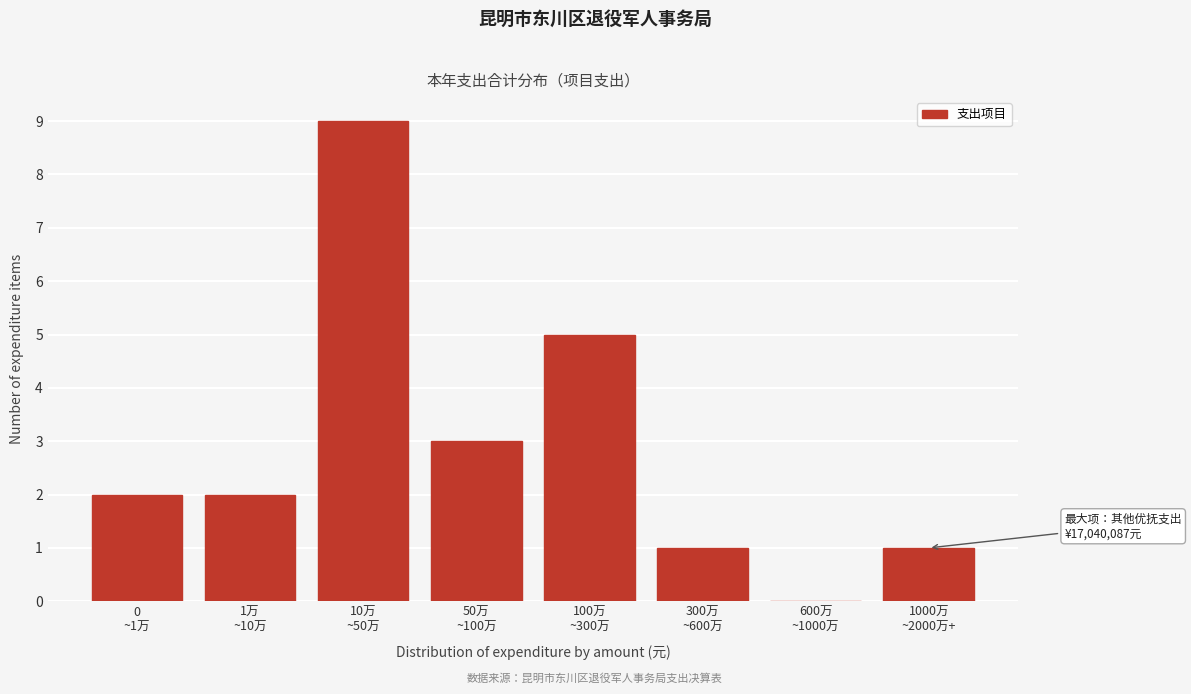

What is the maximum value shown in the chart?

9